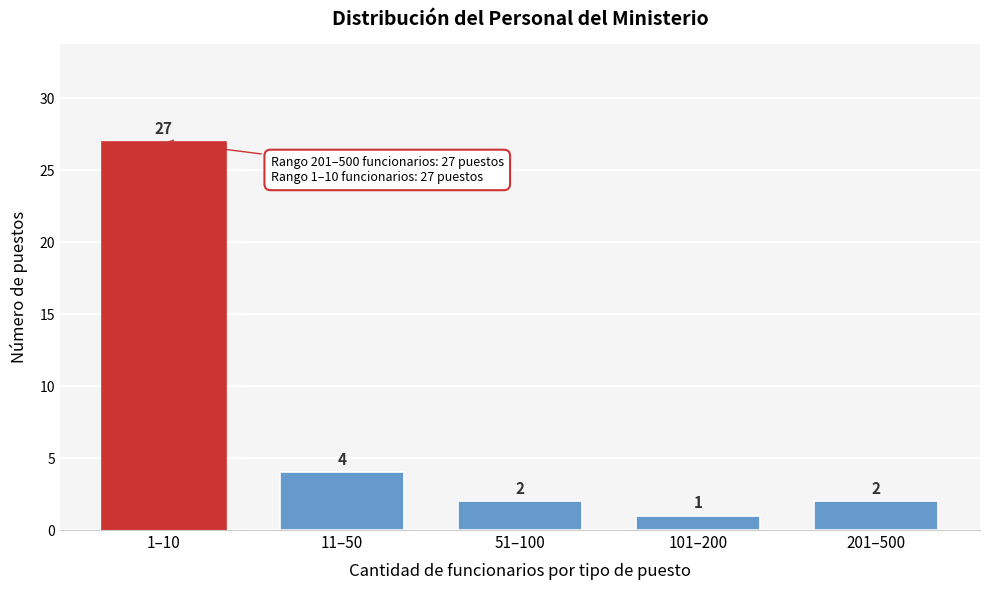

Reading right to left, extract all data points from this chart.

201–500=2	101–200=1	51–100=2	11–50=4	1–10=27